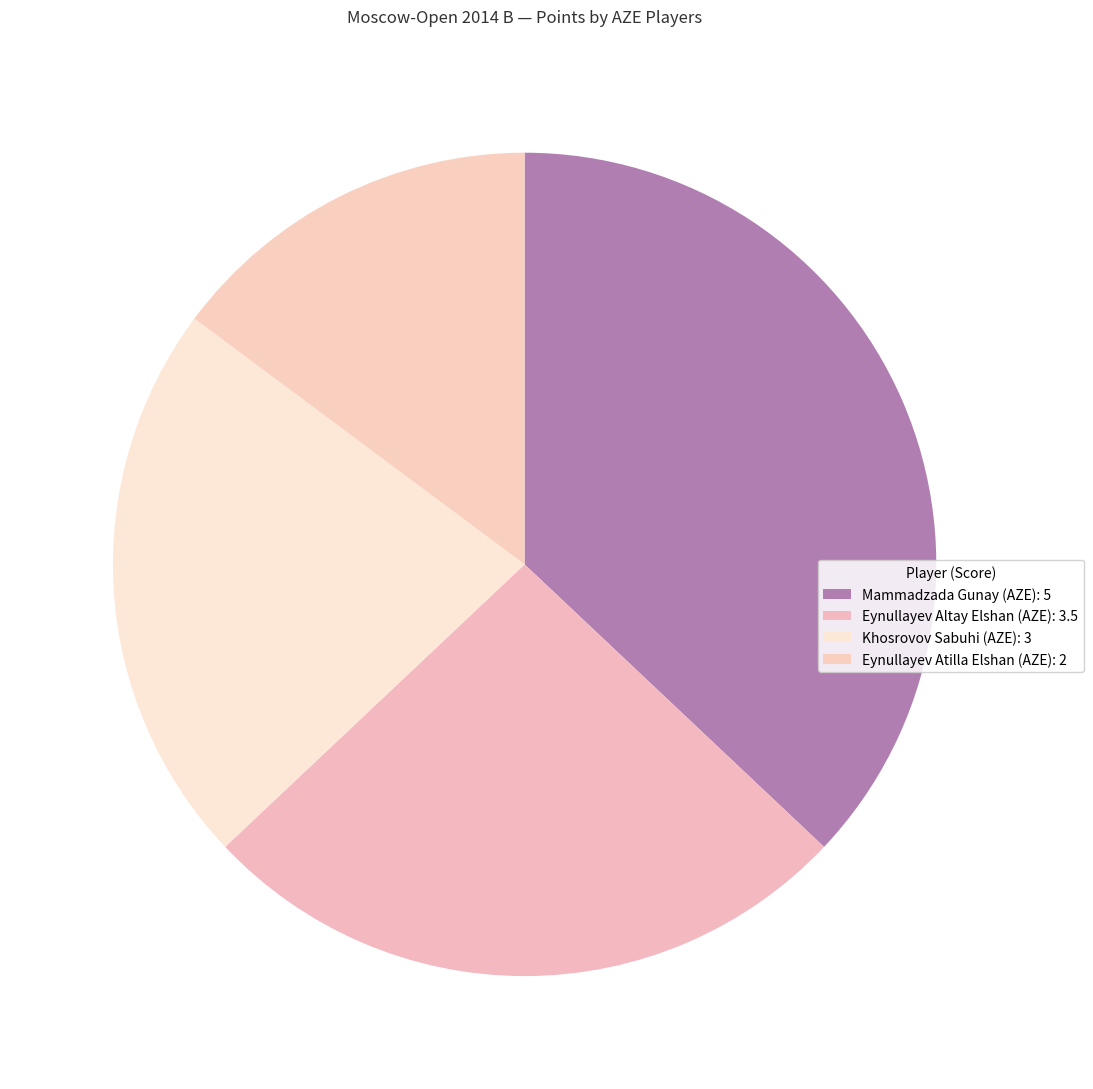

What is the ratio of the value at Eynullayev Altay Elshan (AZE) to the value at Eynullayev Atilla Elshan (AZE)?

1.8